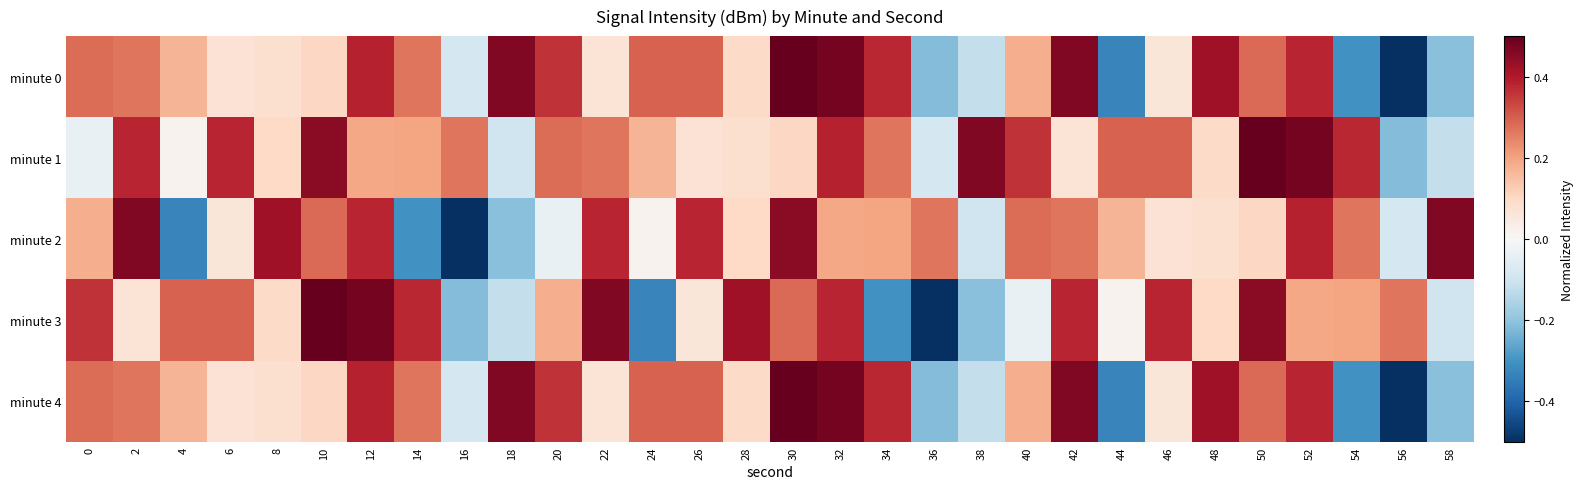

What is the total value across all series at 52?

1.8